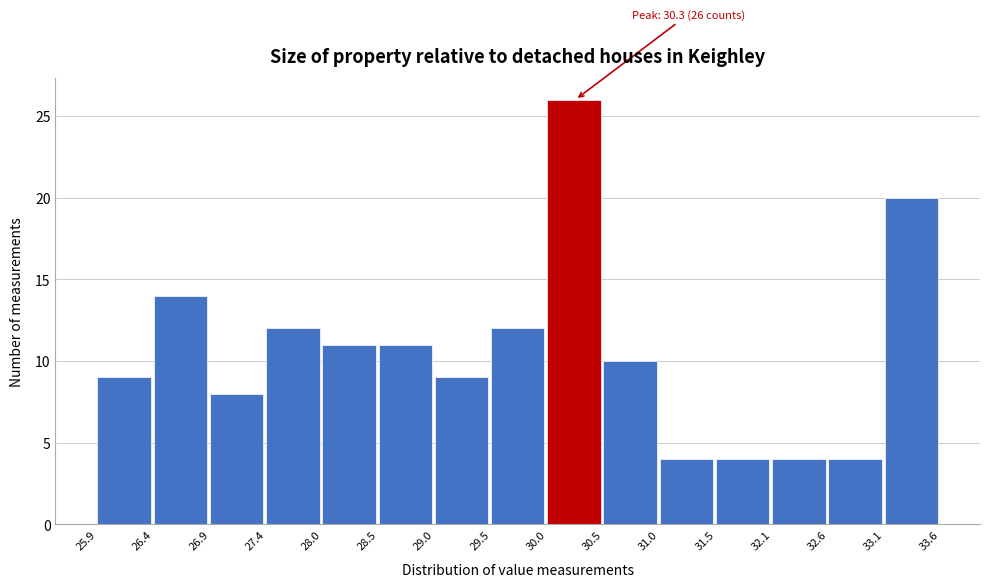

Which range on the x-axis has the tallest bar?

30.0 to 30.5